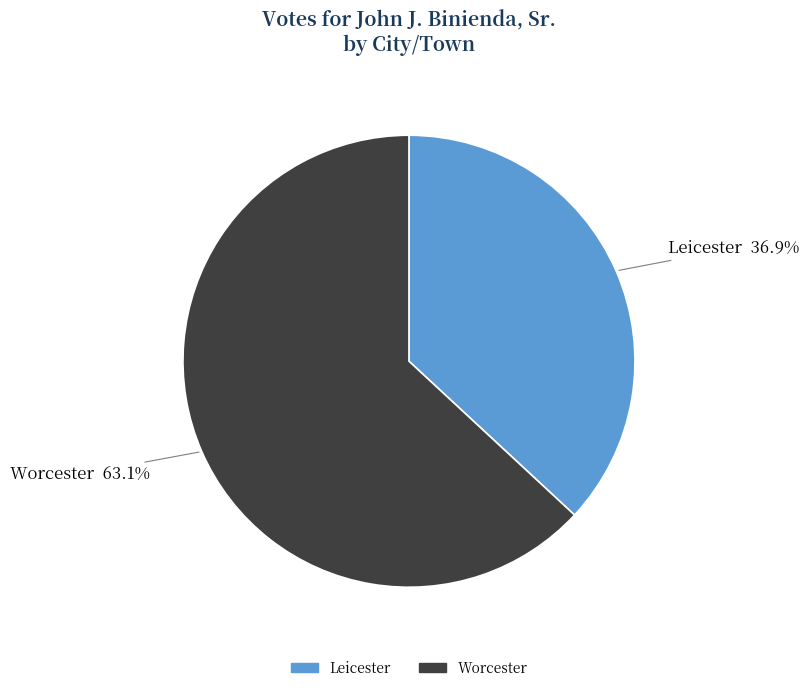

To the nearest percent, what is the difference between the Worcester and Leicester slice percentages?

26%